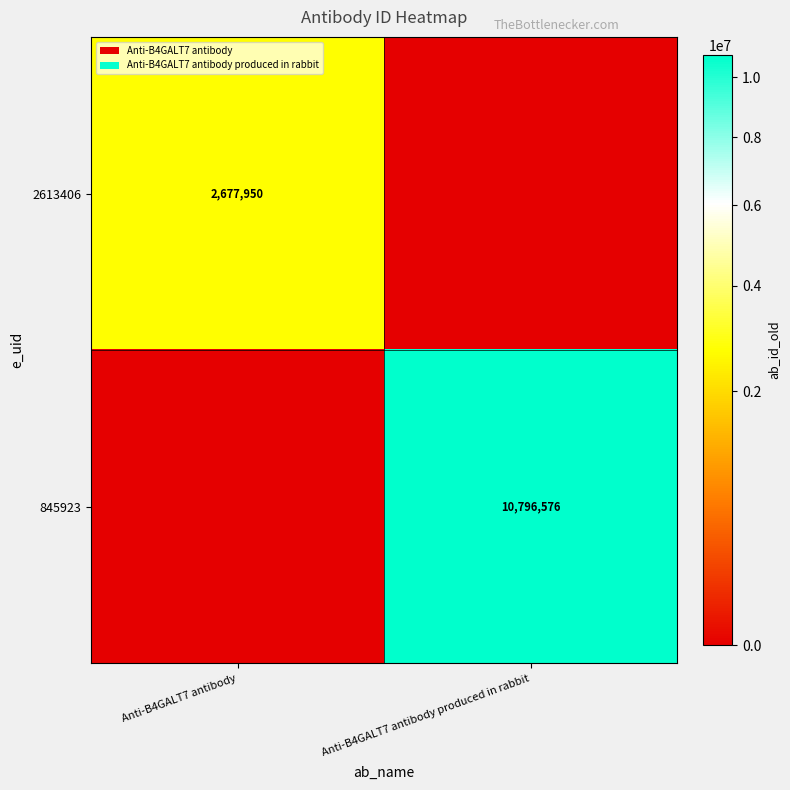

Is it true that 2613406 equals 2677950 at Anti-B4GALT7 antibody?

True